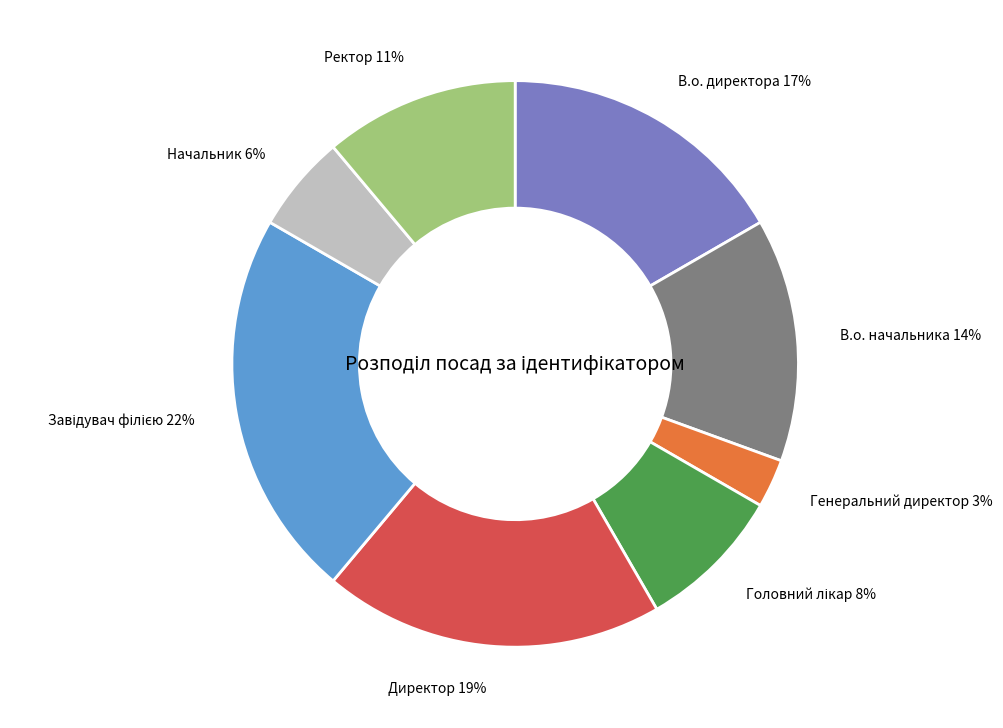

Between Ректор and Генеральний директор, which is larger?

Ректор